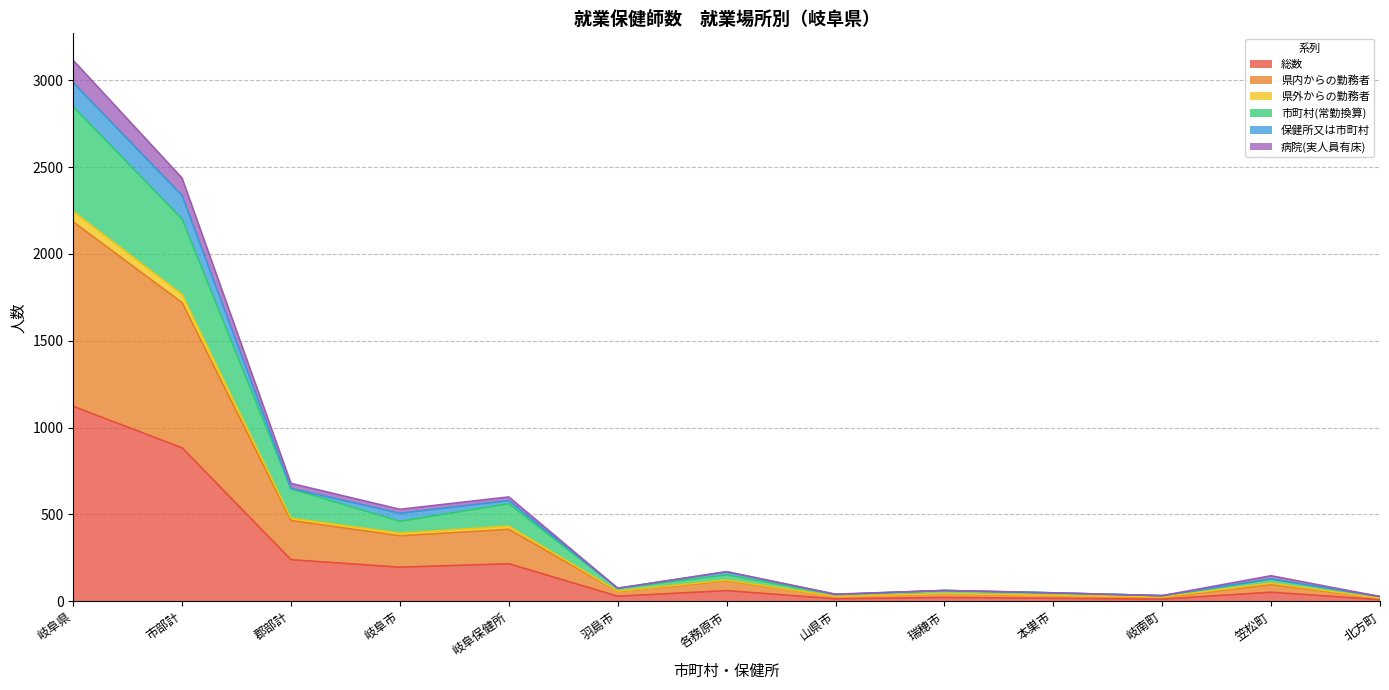

How many categories are shown in the chart?

13